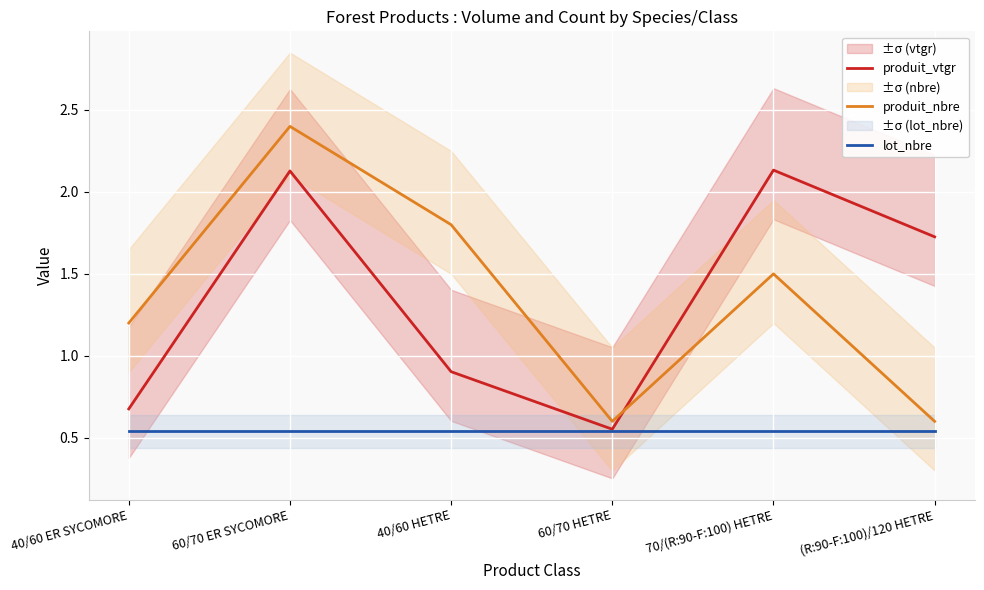

True or false: lot_nbre and produit_vtgr intersect in this chart.

False